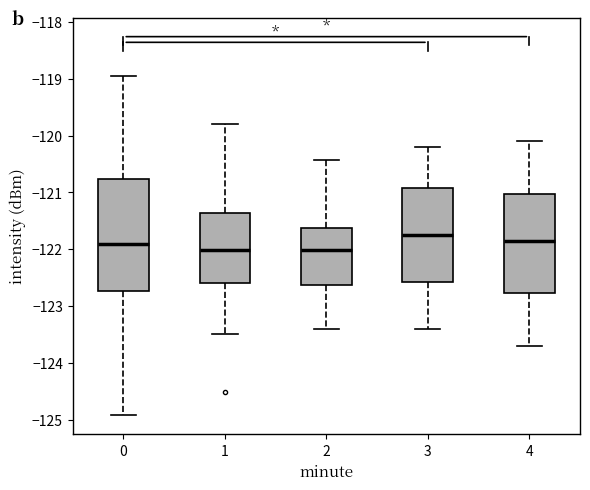

Where does the median line of the box at x = 1 sit on the y-axis? The values are not printed on the chart, so give them approximately, as read against the axis.

-122.0